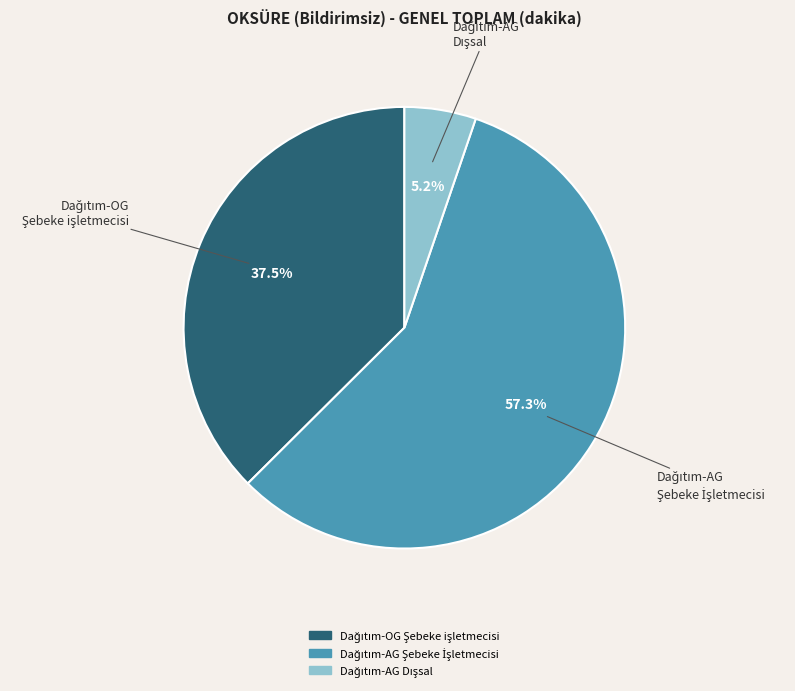

Is there a majority slice in this chart?

Yes